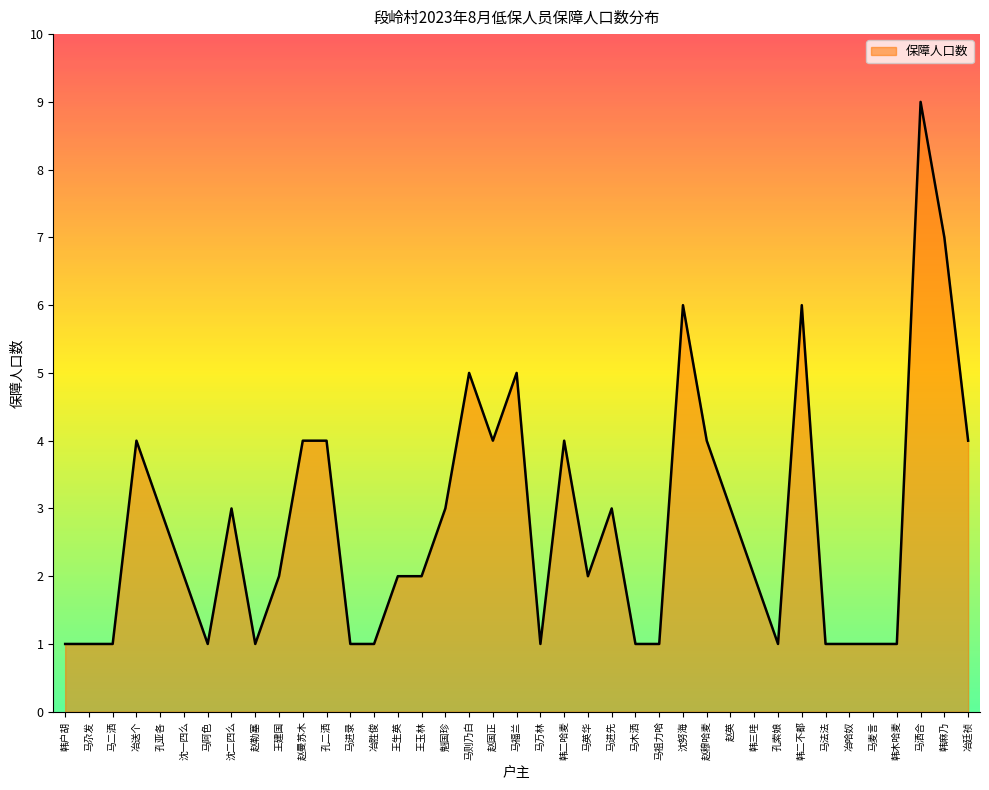

True or false: the data shows 2 at 冶胜俊.

False